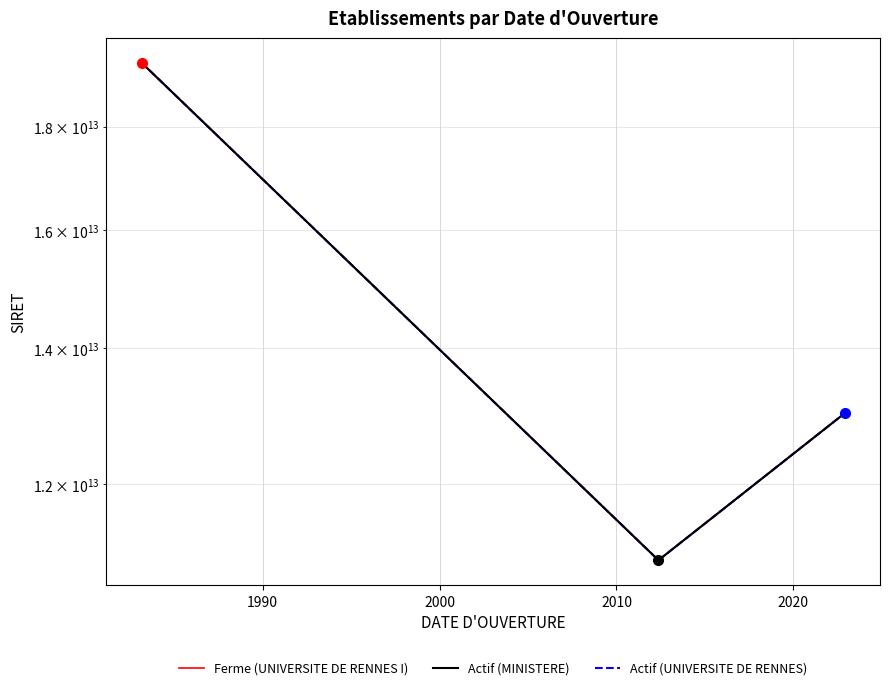

Which series has the largest range (max minus min)?

Actif (MINISTERE)